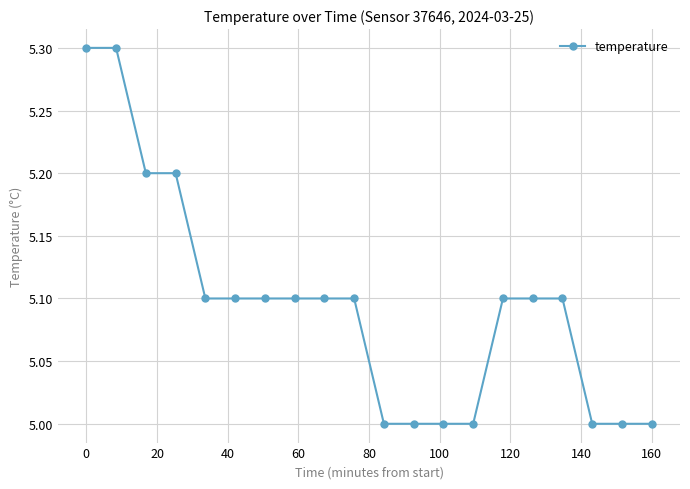

What is the average value?

5.1